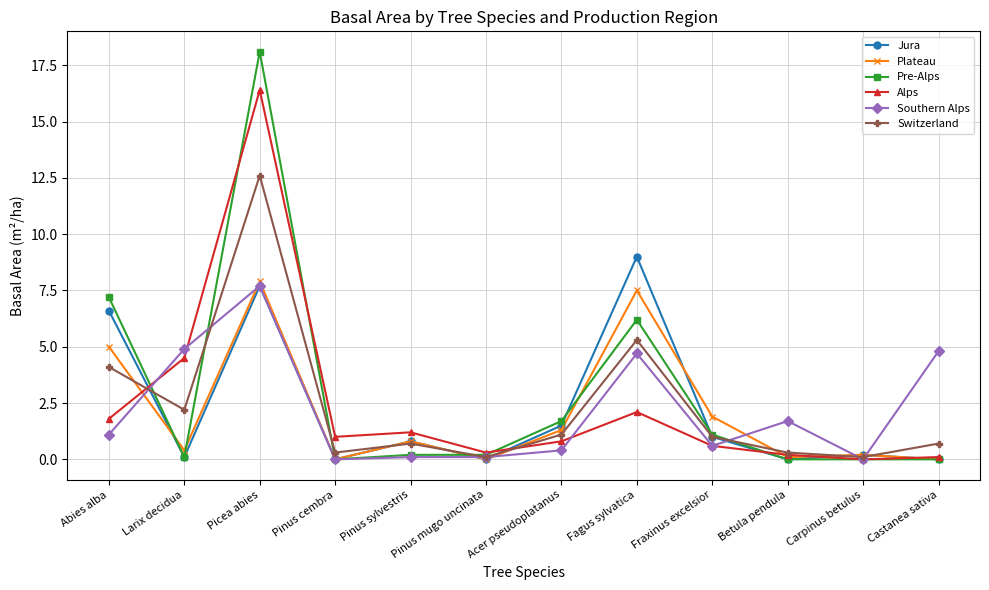

What is the average value of the Pre-Alps series?

2.9